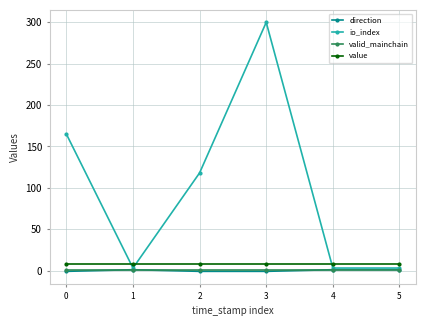

What is the average value of the valid_mainchain series?

1.0